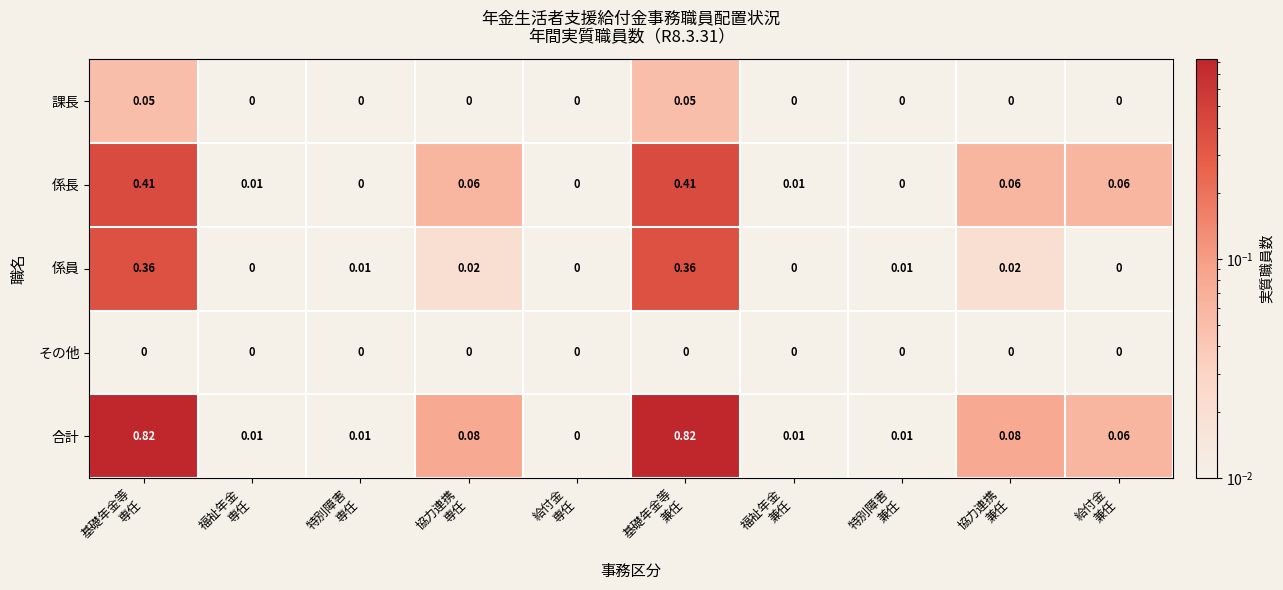

Which series has the largest total across all categories?

合計